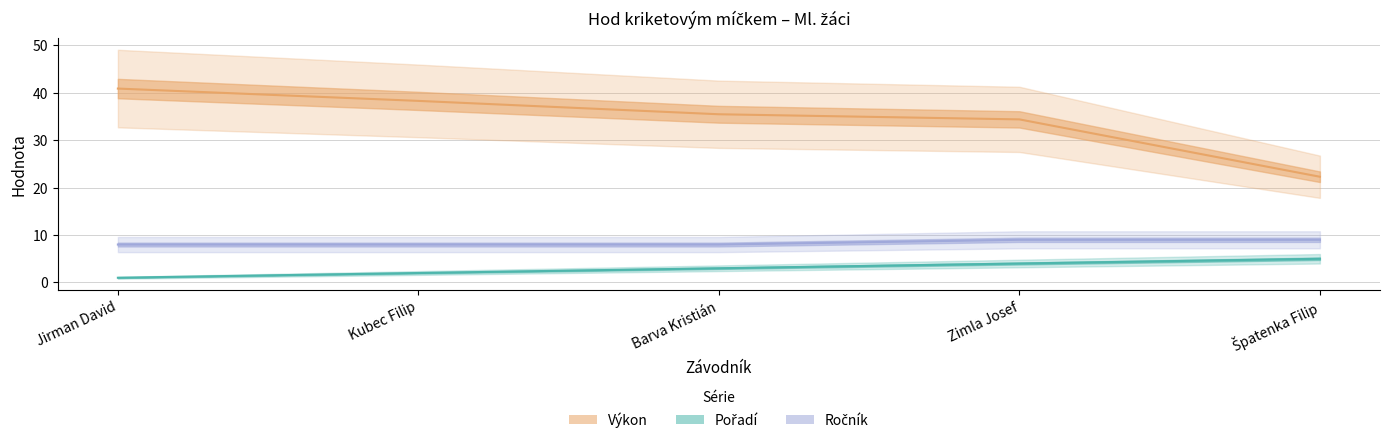

At which category is the sum across all series the highest?

Jirman David